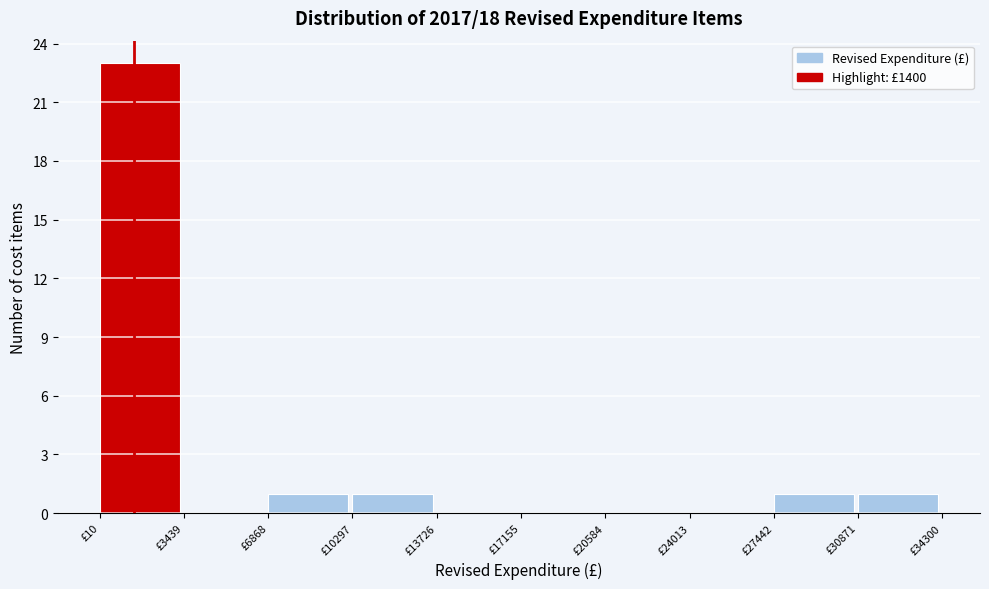

Reading left to right, list every bar in this chart as the range it spans on the x-axis followed by its height. Neither the bar edges nor the heights are printed on the chart, so give them approximately, as read against the axes.

0 to 3500: 23
3500 to 7000: 0
7000 to 10500: 1
10500 to 13500: 1
13500 to 17000: 0
17000 to 20500: 0
20500 to 24000: 0
24000 to 27500: 0
27500 to 31000: 1
31000 to 34500: 1